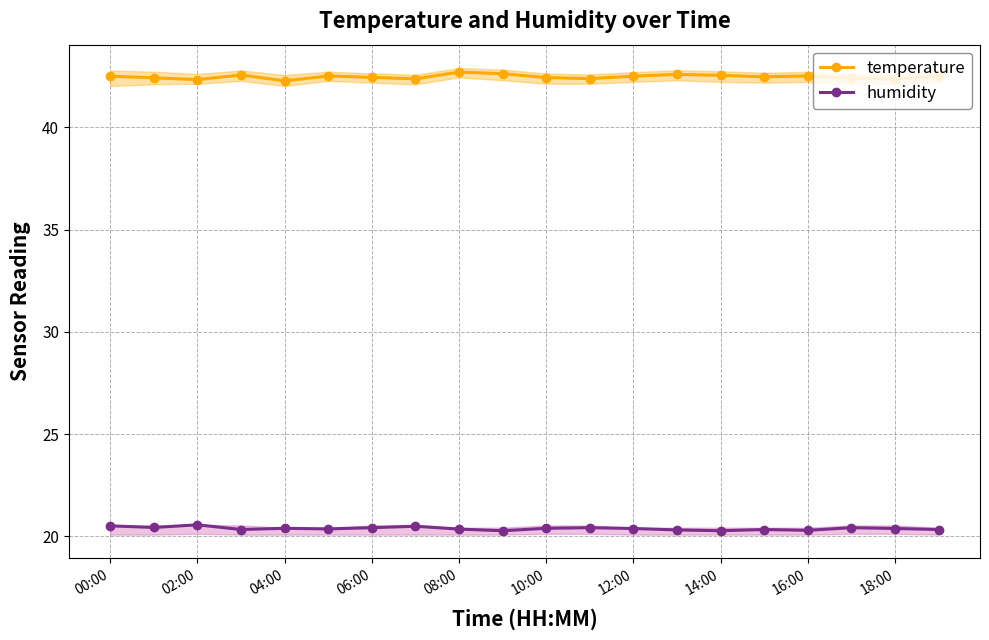

True or false: humidity and temperature cross at least once.

False